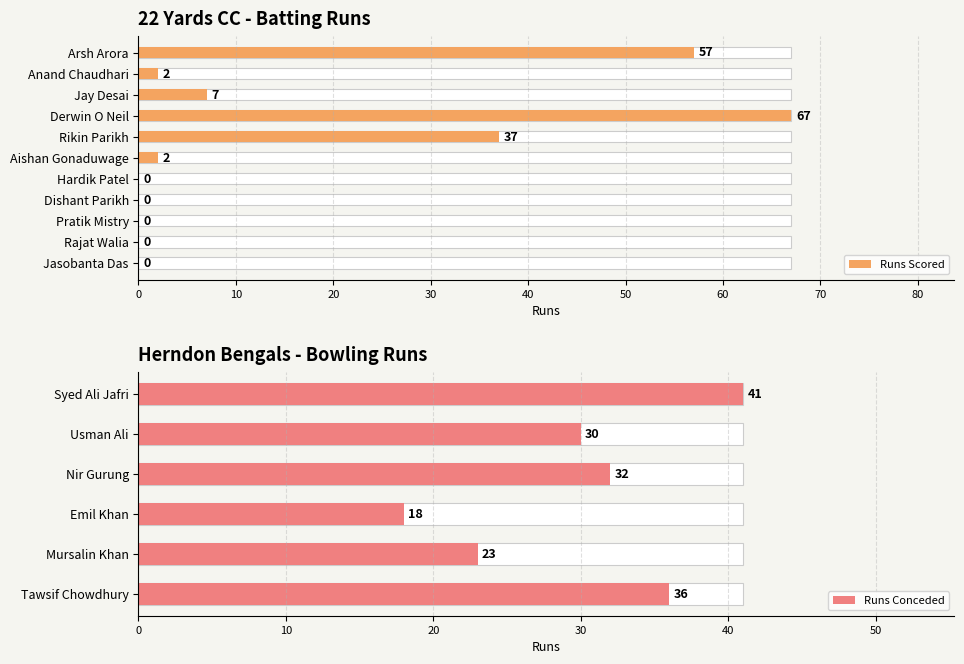

What is the greatest value displayed?

67